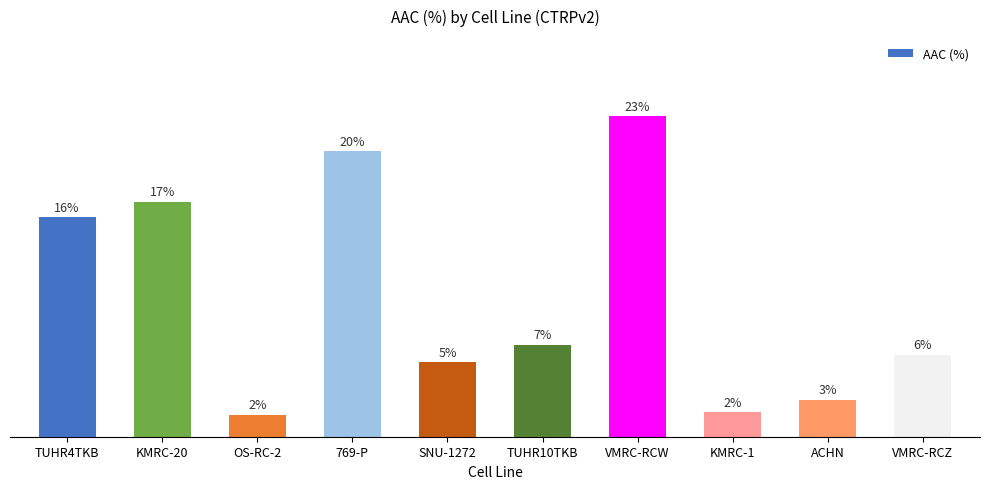

Reading left to right, list all the values displayed in this chart.

TUHR4TKB=5.1	KMRC-20=5.4	OS-RC-2=0.5	769-P=6.6	SNU-1272=1.7	TUHR10TKB=2.1	VMRC-RCW=7.4	KMRC-1=0.6	ACHN=0.9	VMRC-RCZ=1.9